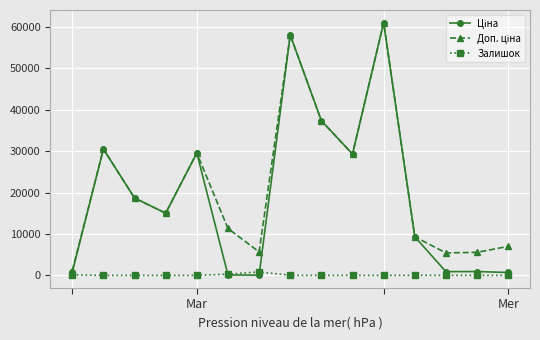

At how many categories does at least one series exceed 32713?

3